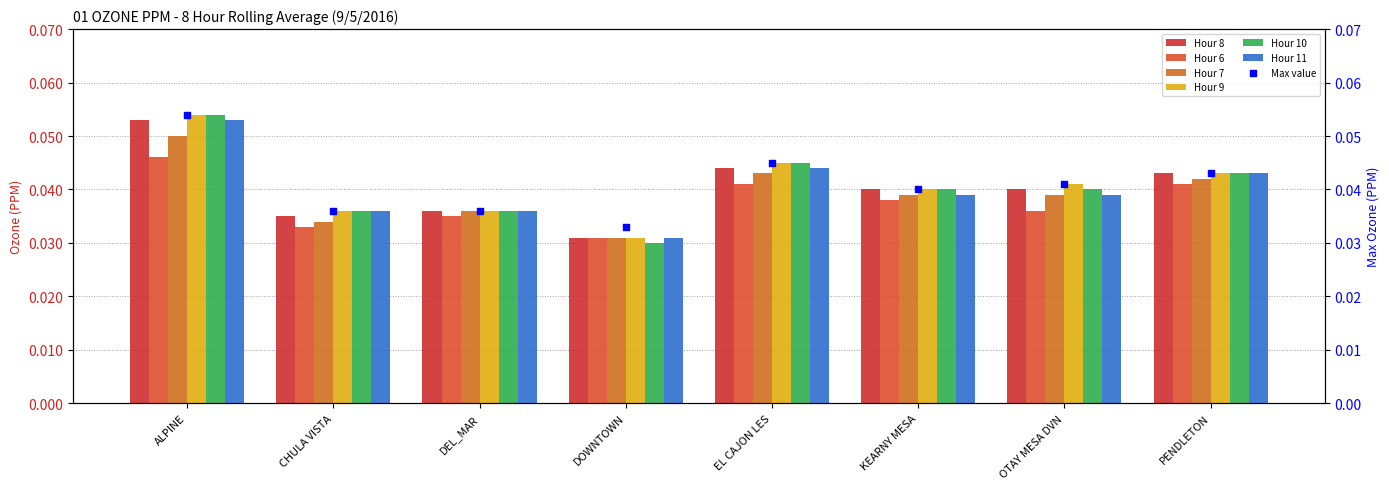

Which series reaches the maximum Y coordinate?

Hour 9